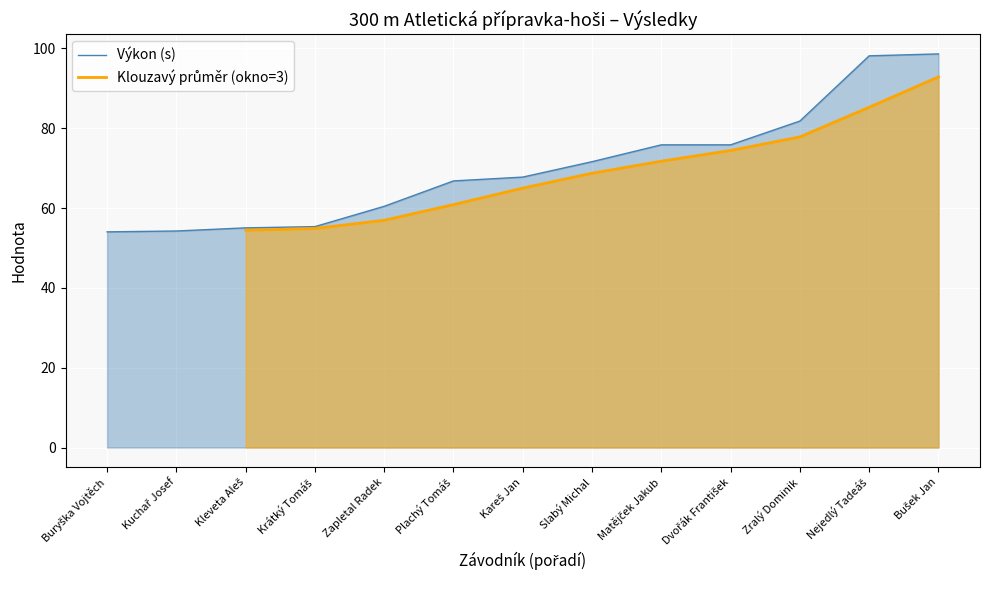

The value at Nejedlý Tadeáš is 98.1. True or false?

True